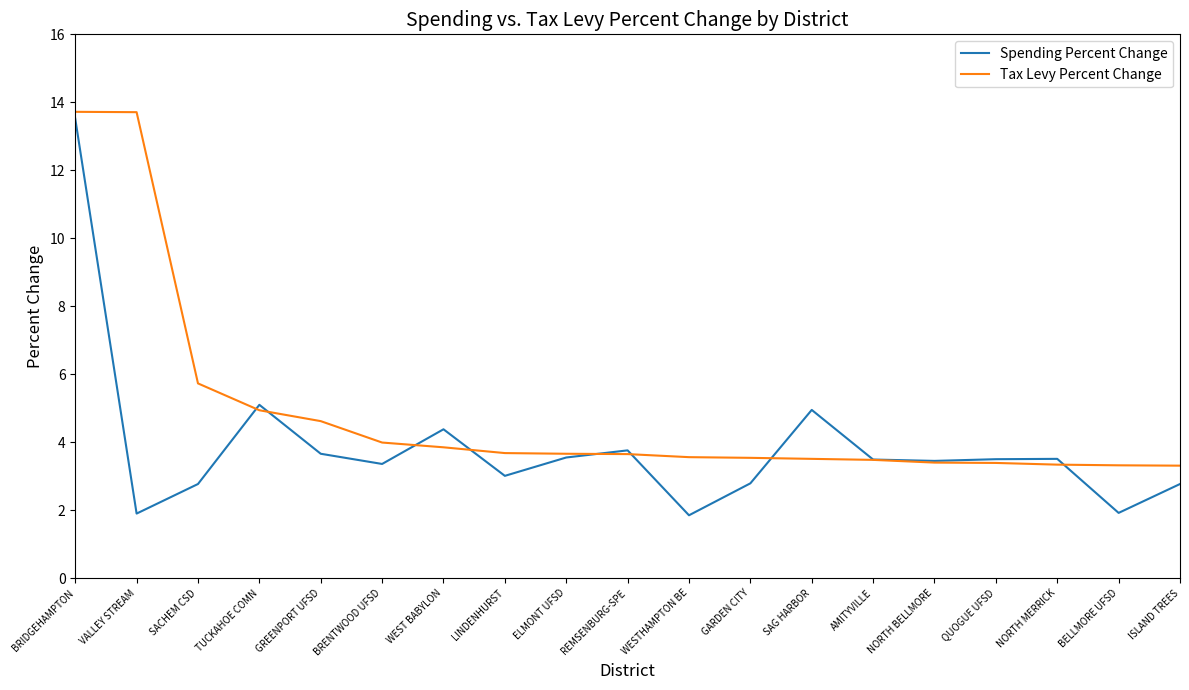

What is the spread (max minus min) of values at WEST BABYLON?

0.5